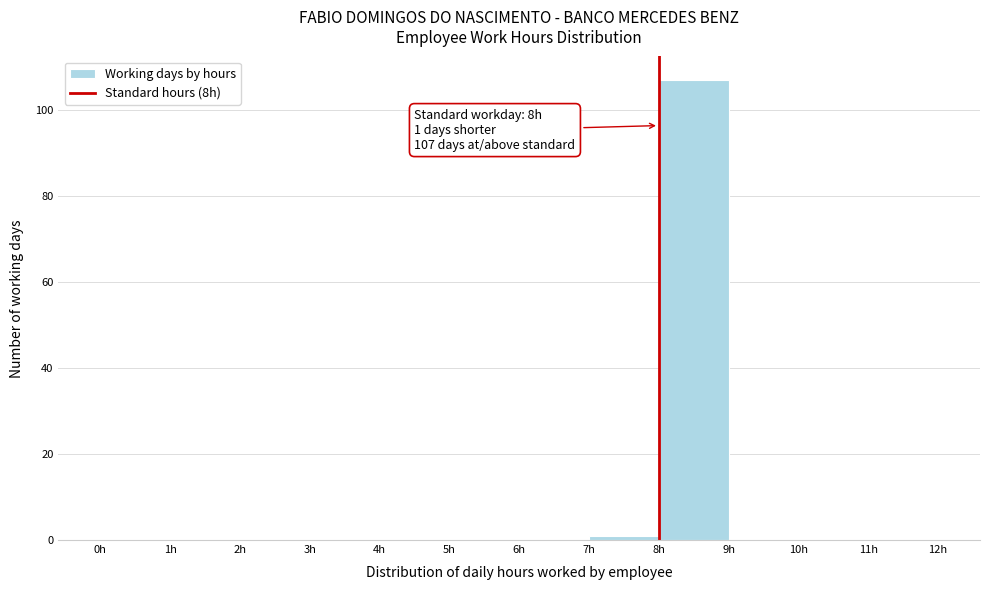

Over which range of the x-axis is the bar tallest?

8 to 9